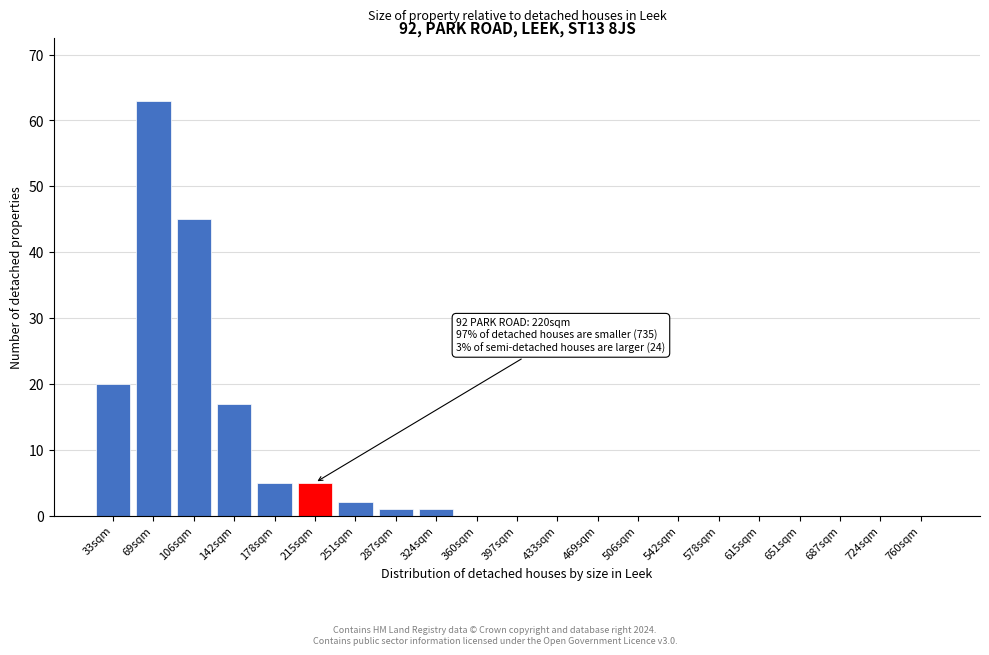

Reading left to right, transcribe all the data shown in this chart.

33sqm=20	69sqm=63	106sqm=45	142sqm=17	178sqm=5	215sqm=5	251sqm=2	287sqm=1	324sqm=1	360sqm=0	397sqm=0	433sqm=0	469sqm=0	506sqm=0	542sqm=0	578sqm=0	615sqm=0	651sqm=0	687sqm=0	724sqm=0	760sqm=0